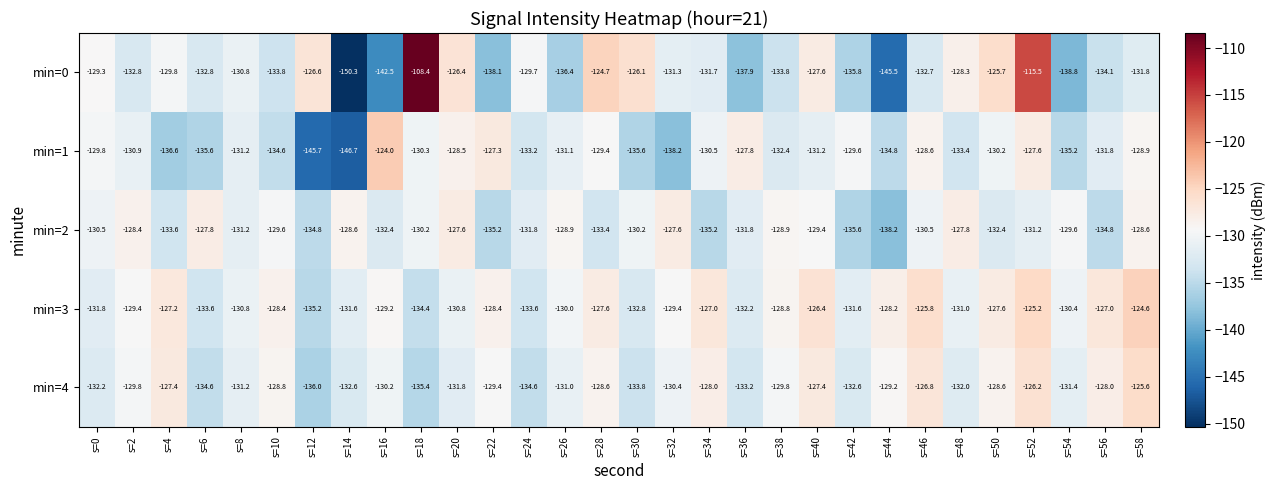

Is it true that min=4 equals -228.4 at s=56?

False